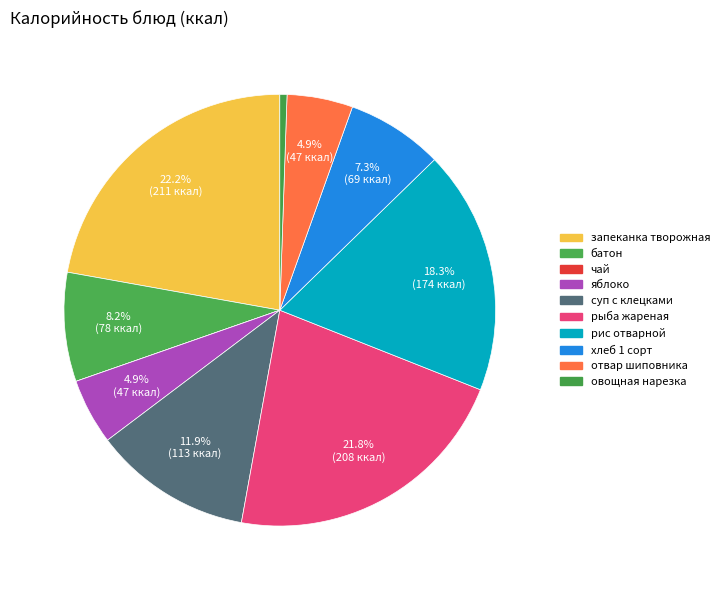

How many slices are in this pie chart?

10